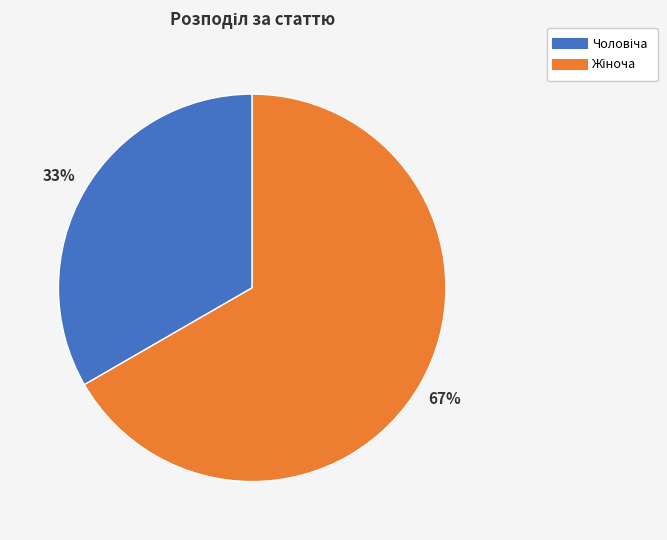

Is there any slice that represents more than half of the pie?

Yes